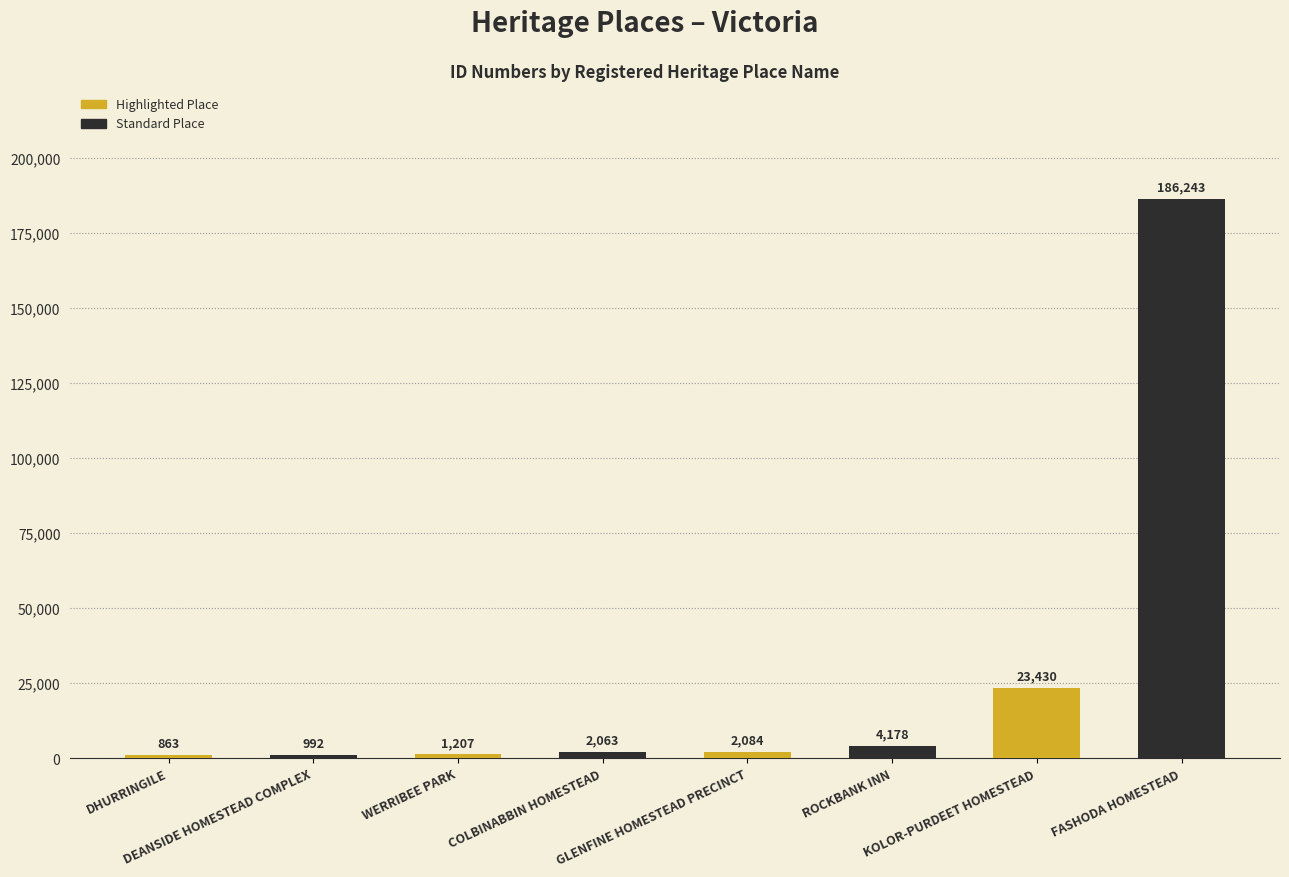

How many categories are shown in the chart?

8